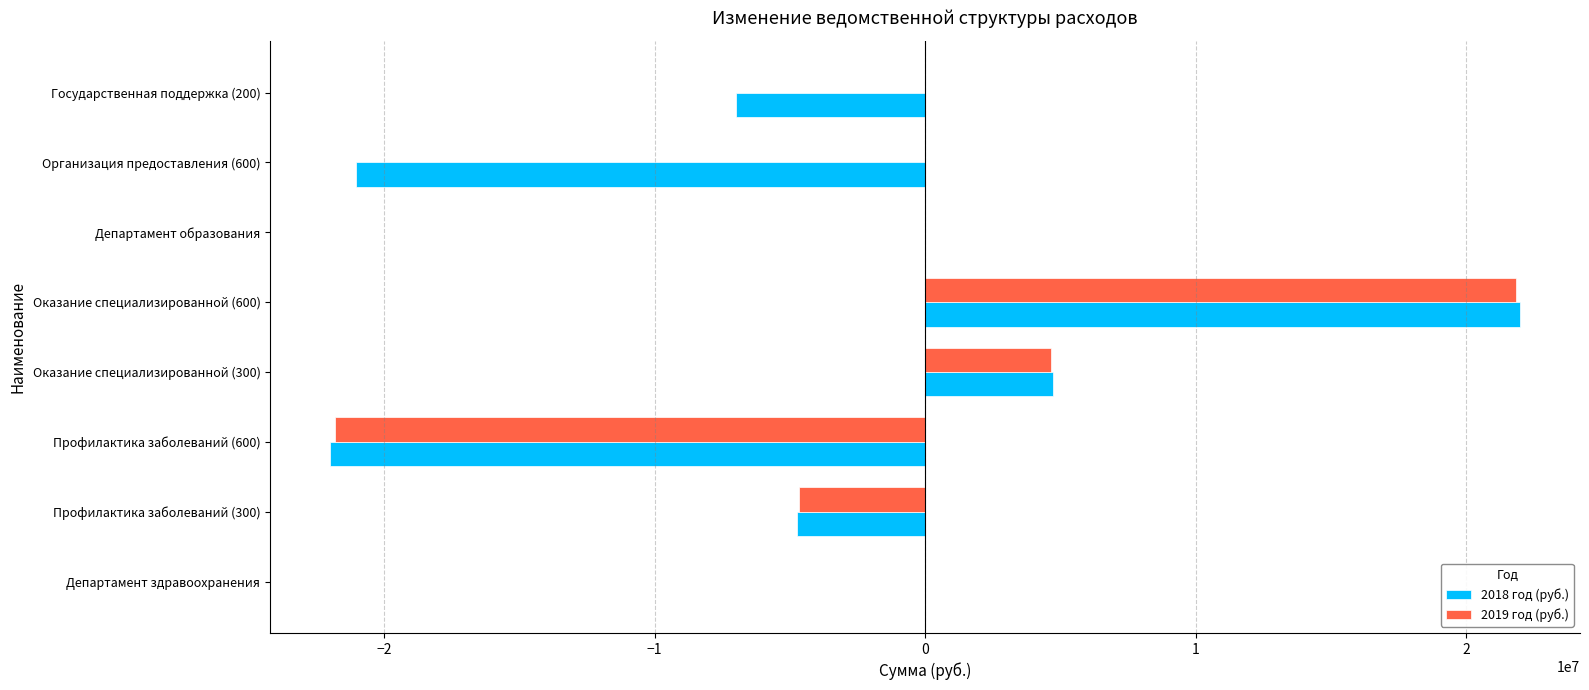

What is the value of the 2019 год (руб.) bar at the 5th from the left?

21829440